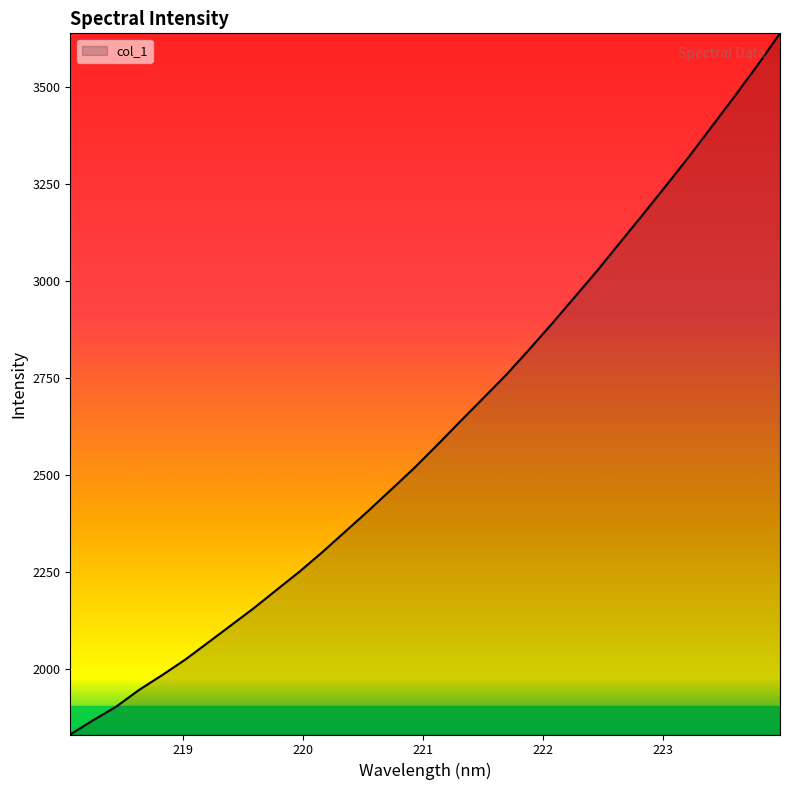

What is the difference between the maximum and minimum values?

1805.8